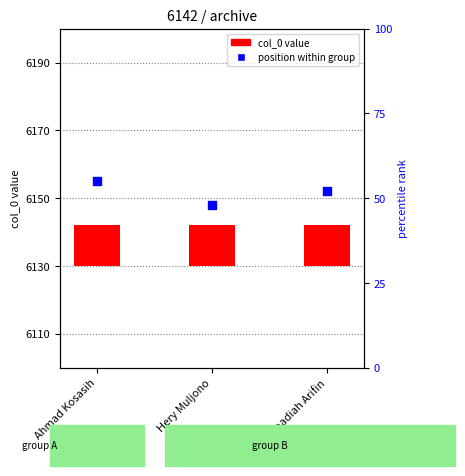

Between Syaadiah Arifin and Hery Muljono, which is larger?

Syaadiah Arifin